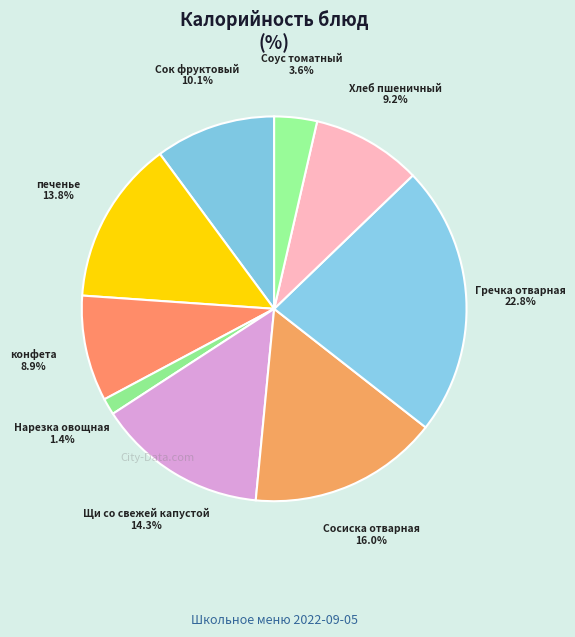

What percentage is NOT represented by Гречка отварная?

77.2%